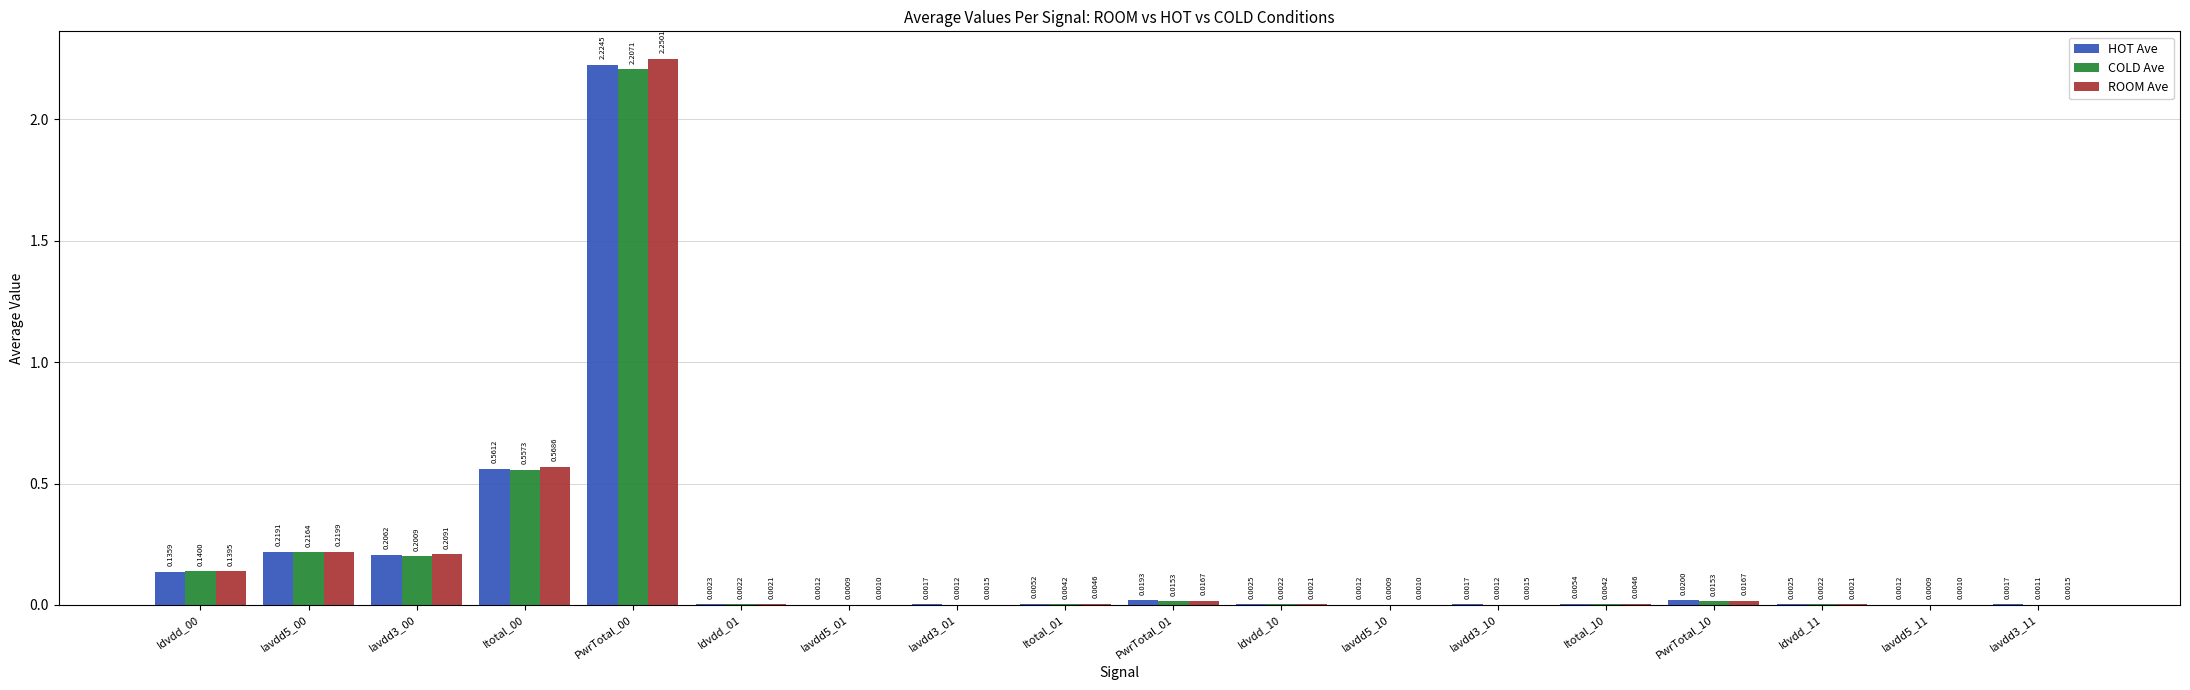

Is the value of COLD Ave at PwrTotal_10 greater than the value of HOT Ave at Idvdd_00?

No